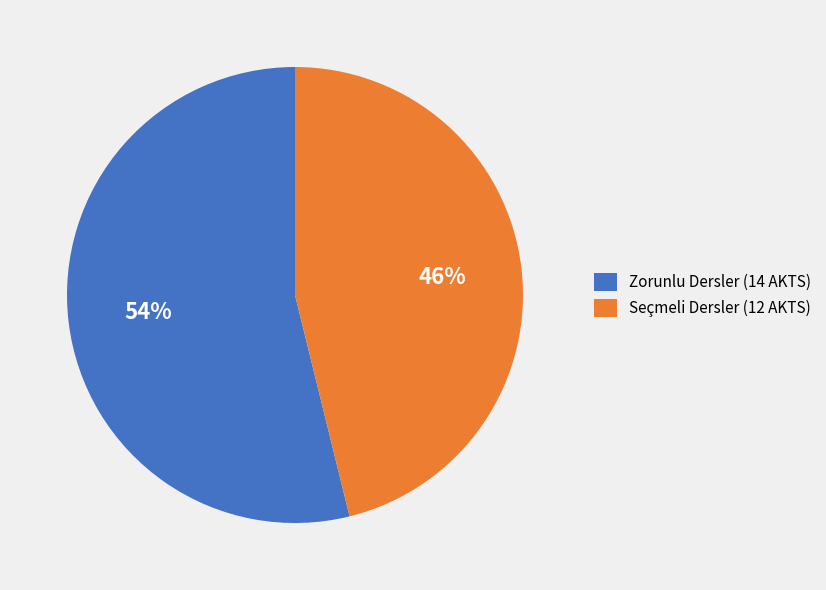

Is there a majority slice in this chart?

Yes